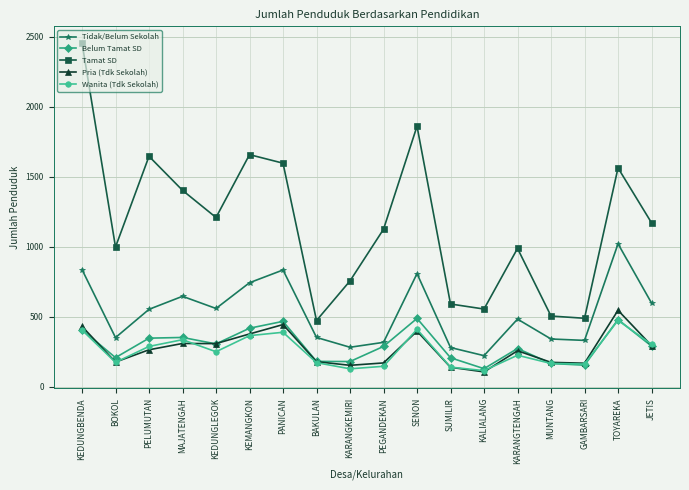

At which category does Belum Tamat SD reach its first local valley?

BOKOL